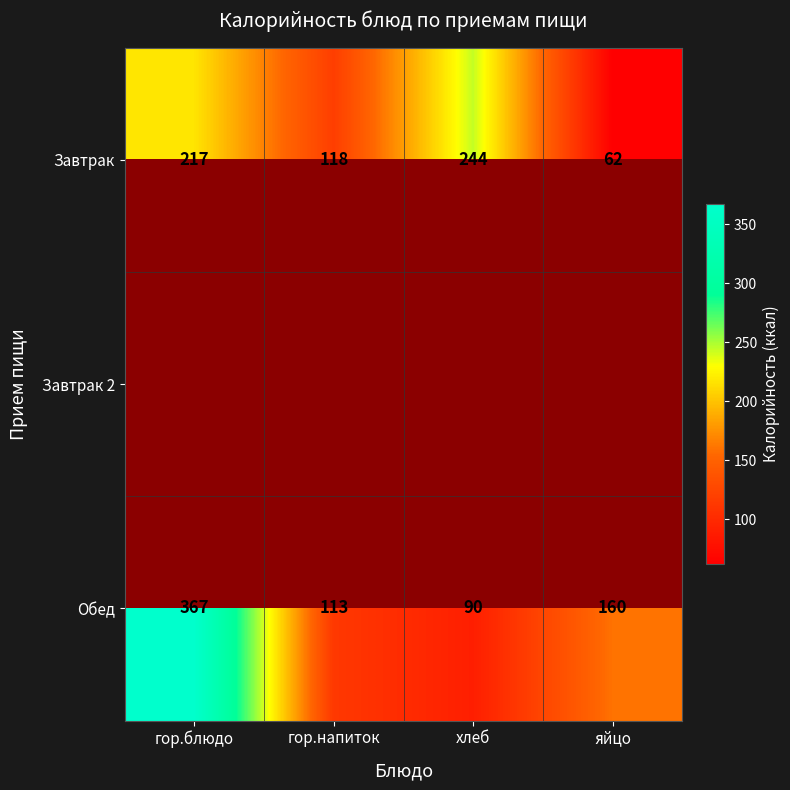

Rank the categories by Завтрак value from highest to lowest.

хлеб, гор.блюдо, гор.напиток, яйцо